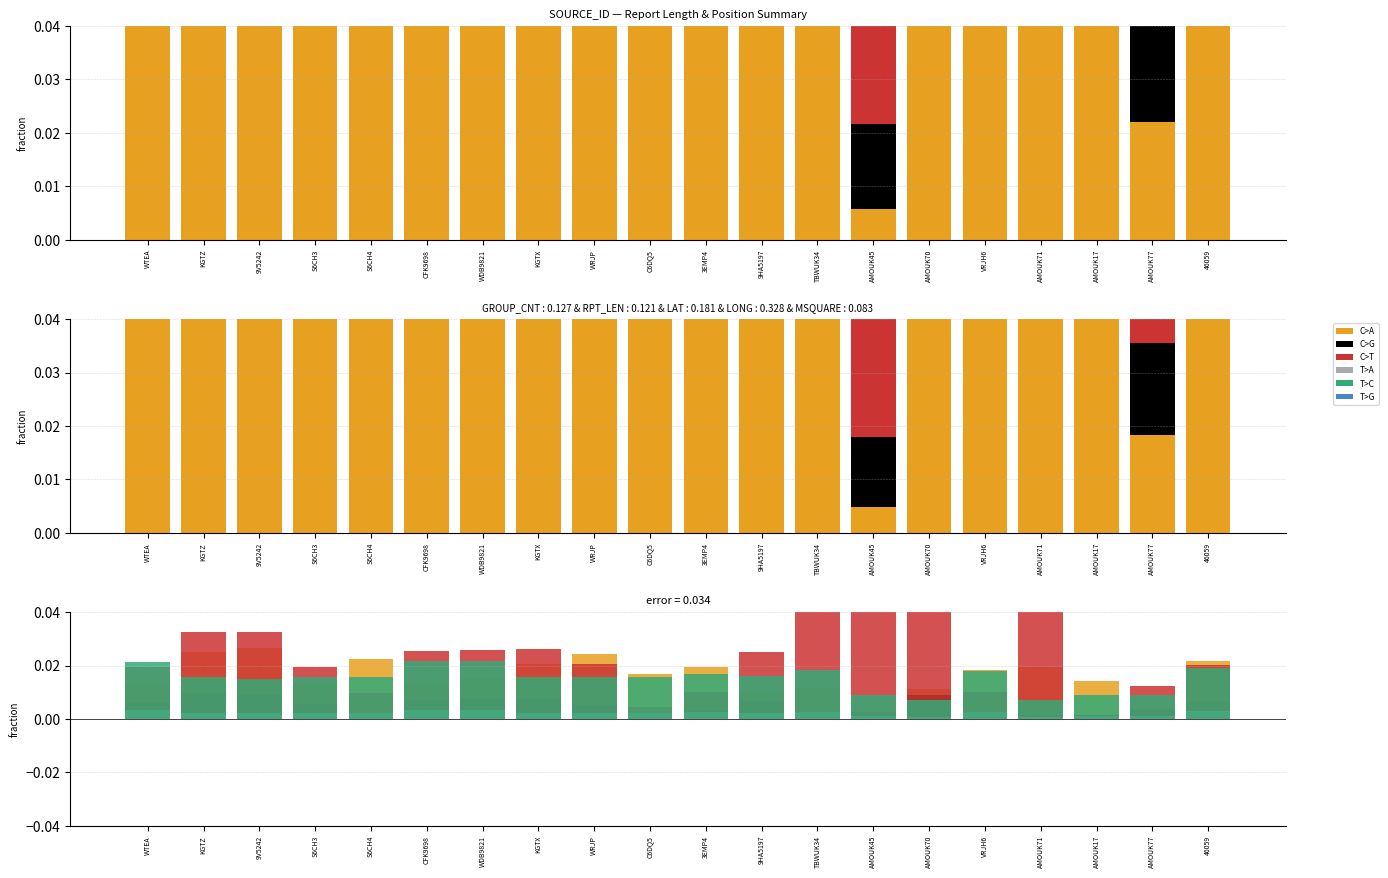

What is the difference between the highest and lowest values at AMOUK70?

0.1